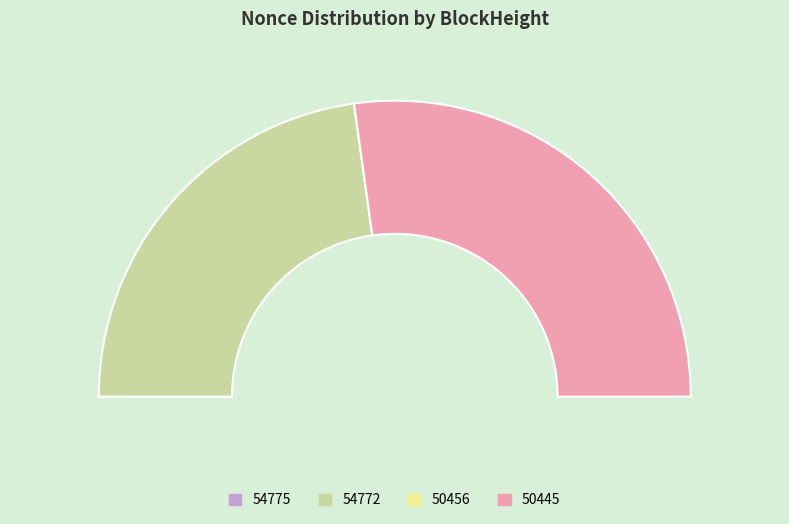

Rank the categories by value from highest to lowest.

50445, 54772, 54775, 50456